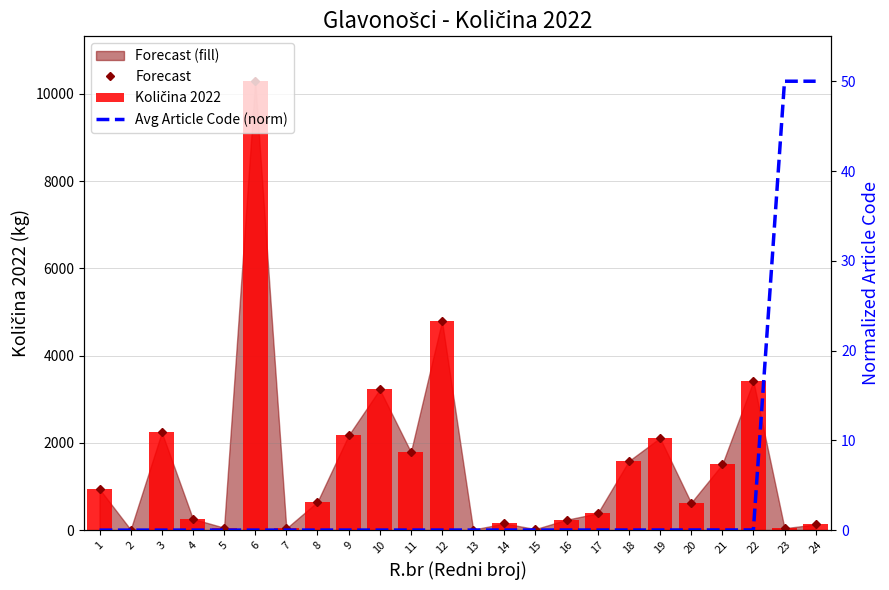

Which label corresponds to the largest value in the chart?

6